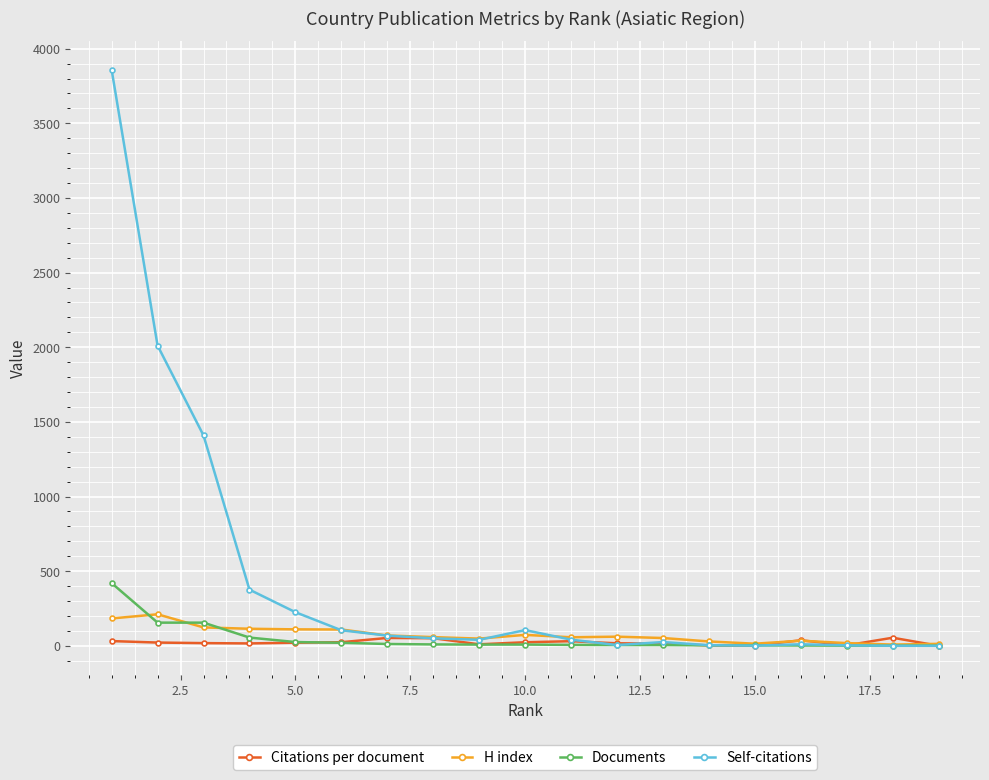

True or false: H index and Documents intersect in this chart.

True